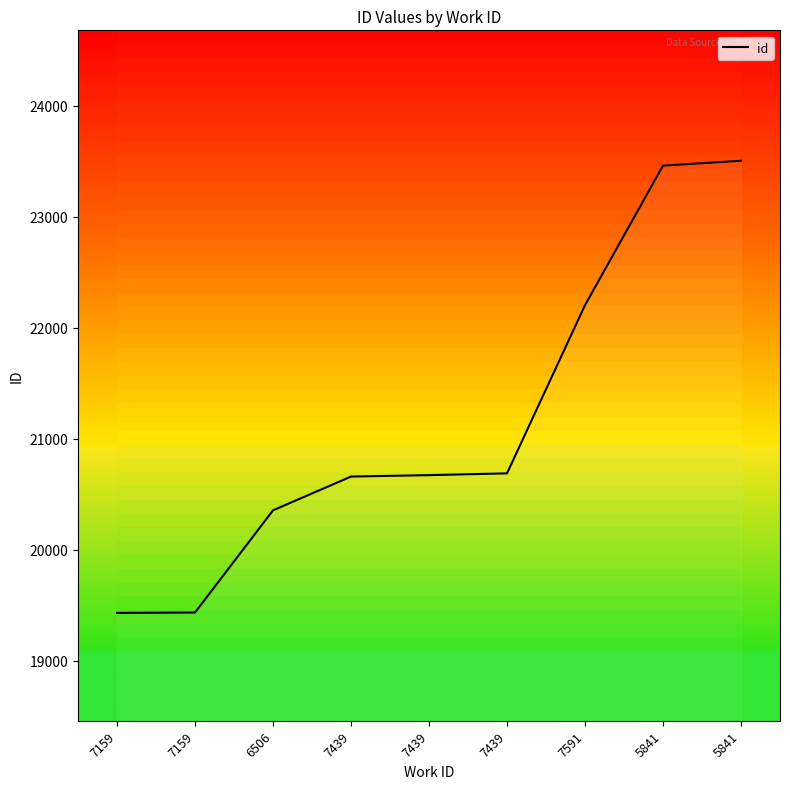

What is the sum of all values?

190415